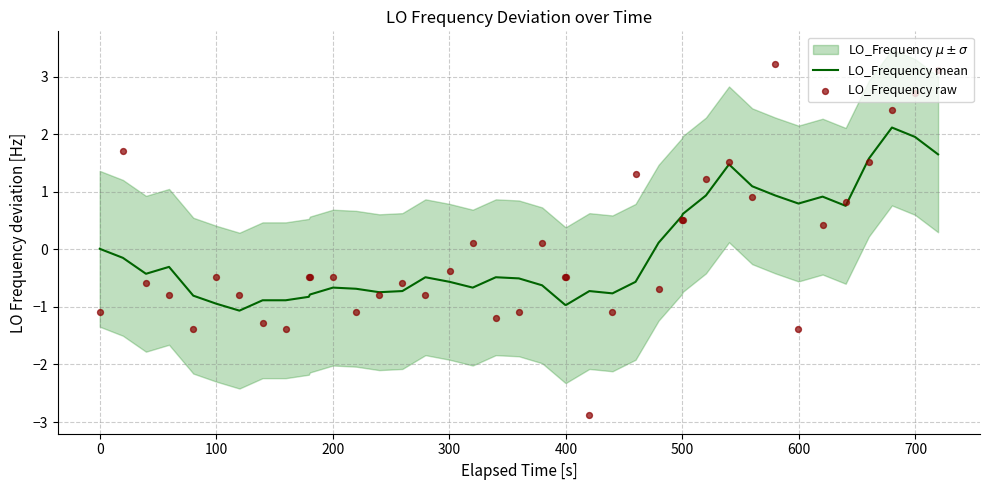

Which series has the largest Y range (max minus min)?

LO_Frequency raw